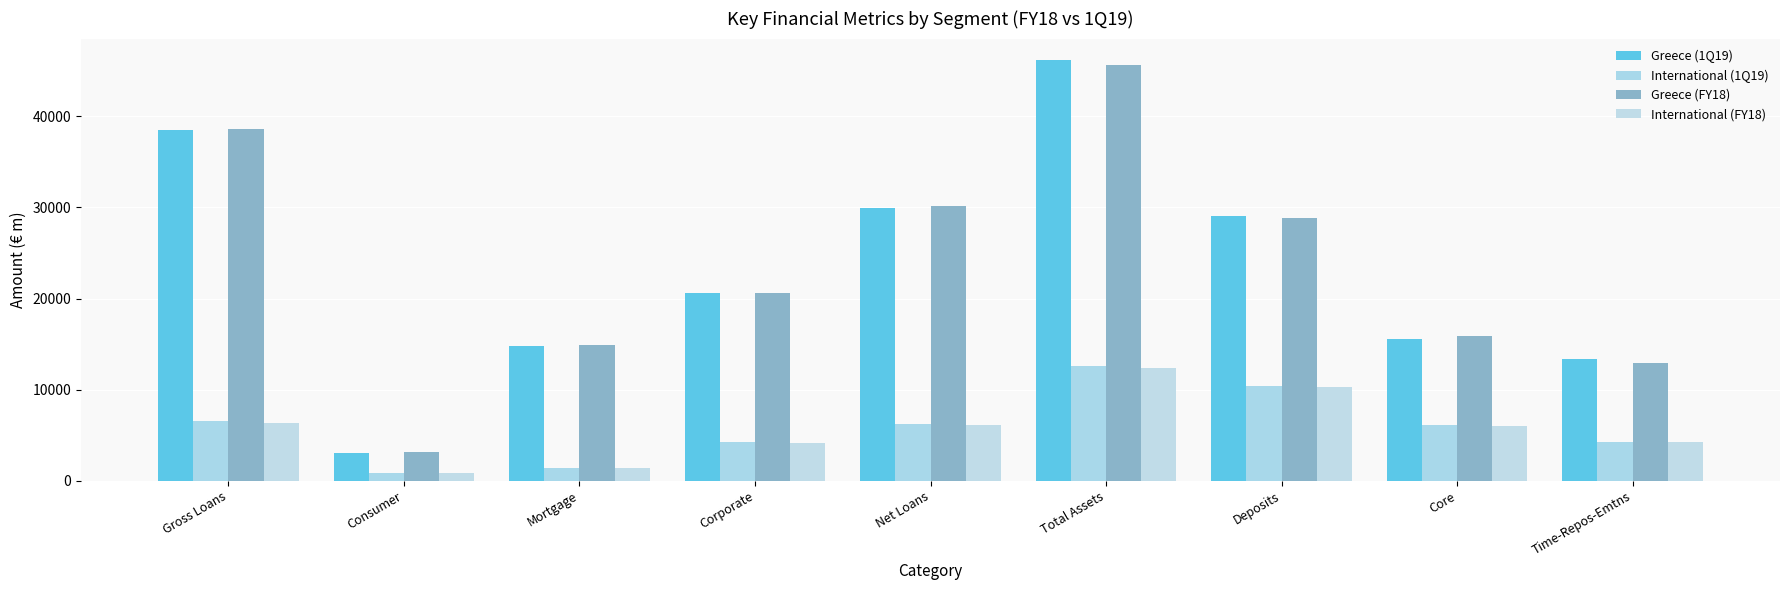

Read the International (1Q19) value at Corporate.

4266.4